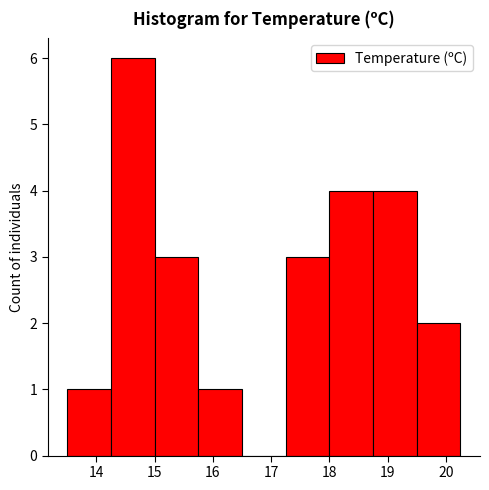

Reading left to right, list every bar in this chart as the range it spans on the x-axis followed by its height. Neither the bar edges nor the heights are printed on the chart, so give them approximately, as read against the axes.

13.50 to 14.25: 1
14.25 to 15.00: 6
15.00 to 15.75: 3
15.75 to 16.50: 1
16.50 to 17.25: 0
17.25 to 18.00: 3
18.00 to 18.75: 4
18.75 to 19.50: 4
19.50 to 20.25: 2